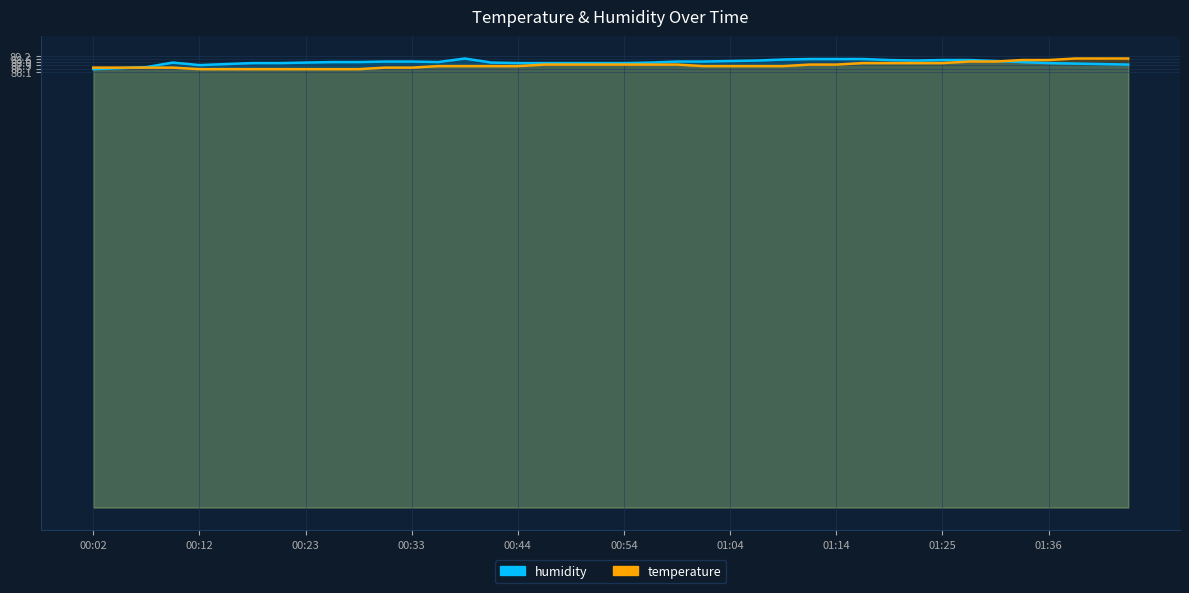

How many data points in humidity are less than 88?

20